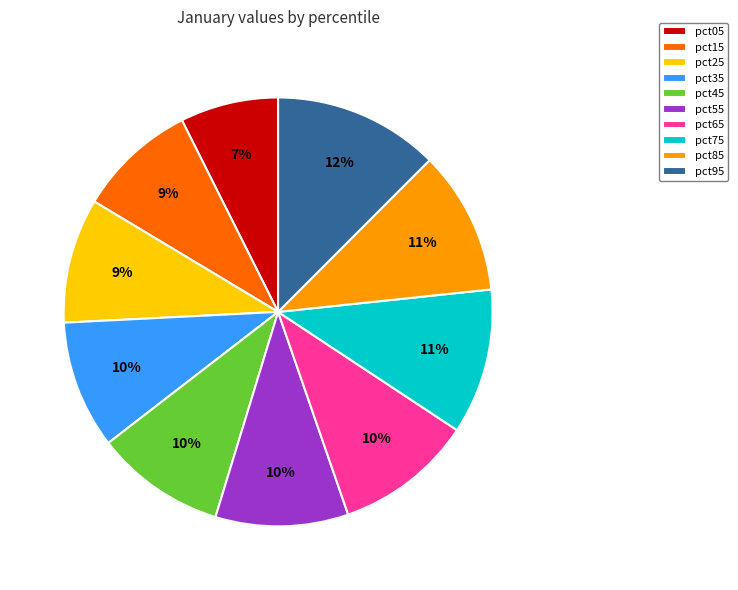

Is there a majority slice in this chart?

No